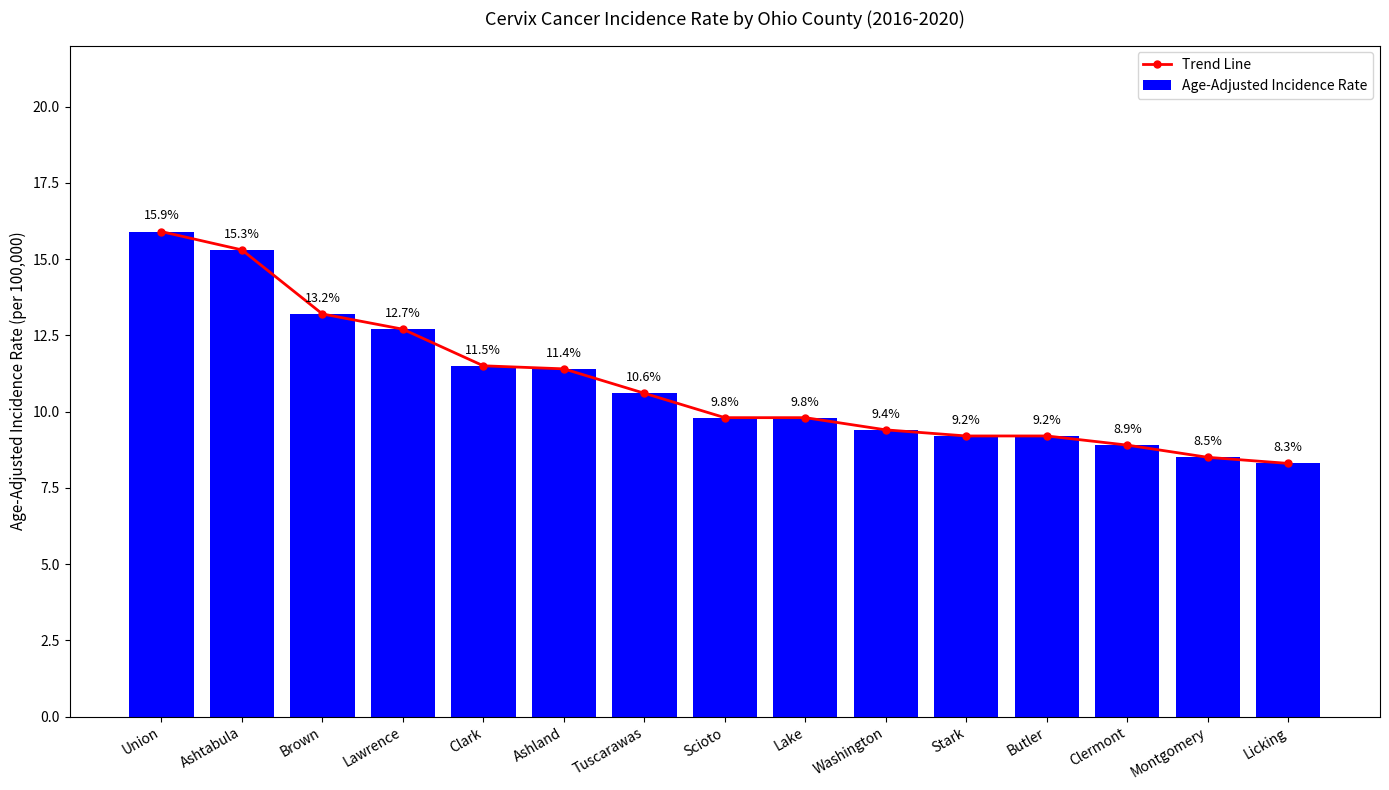

What is the average value of the Trend Line series?

10.9